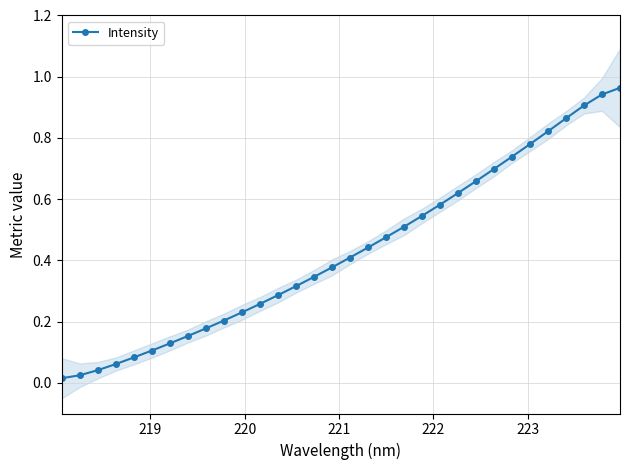

Does the chart display data point markers on the line(s)?

Yes